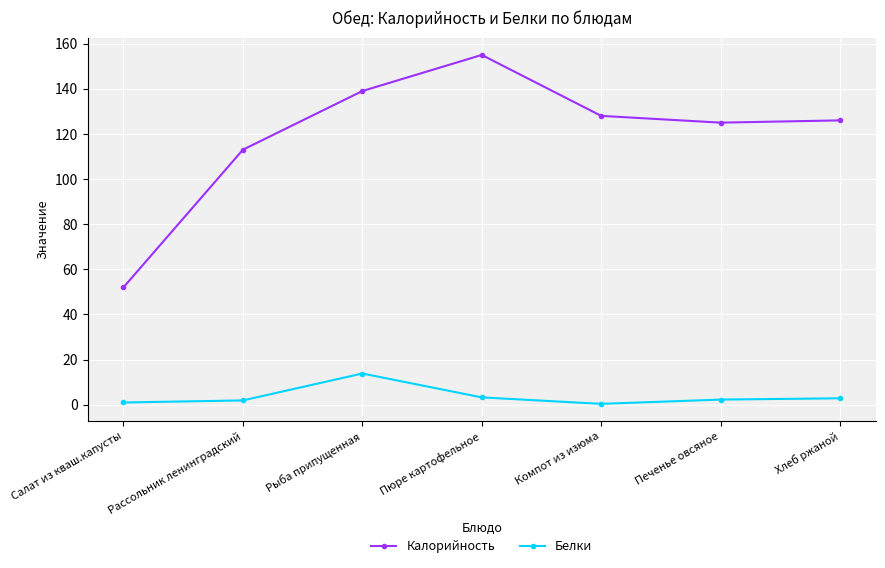

Rank the series by their maximum value, from lowest to highest.

Белки, Калорийность